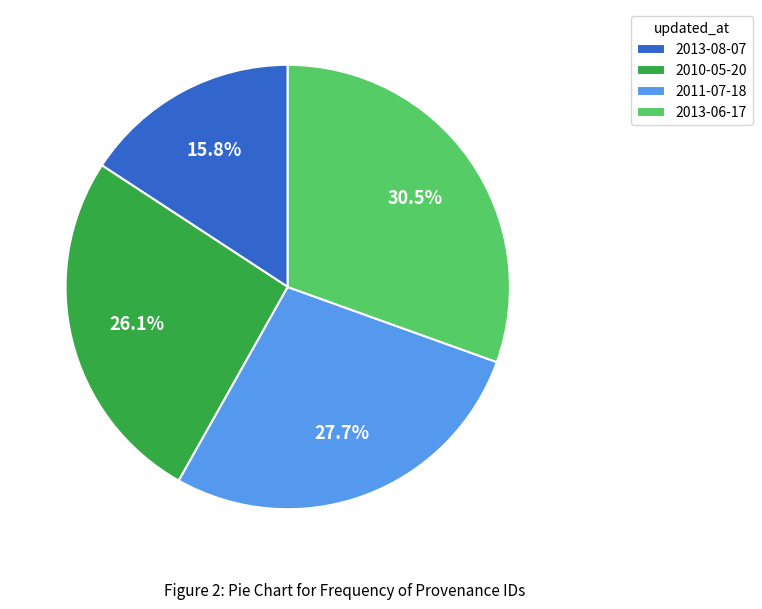

Is there a majority slice in this chart?

No